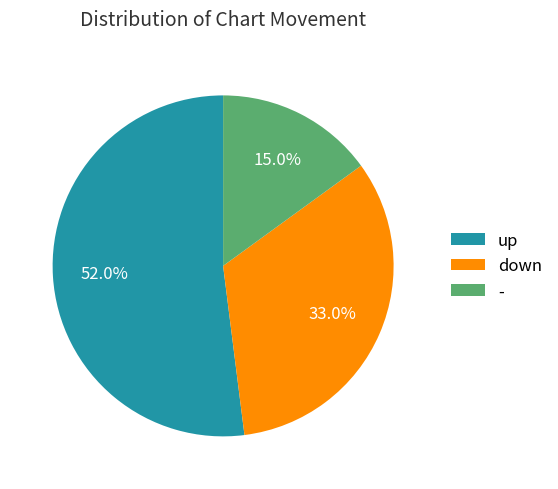

Which slice is the largest?

up